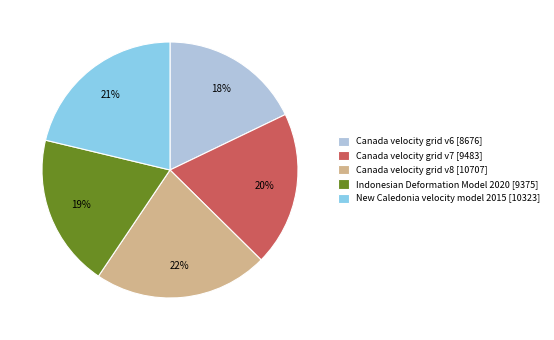

Does Canada velocity grid v7 account for over 50% of the chart?

No